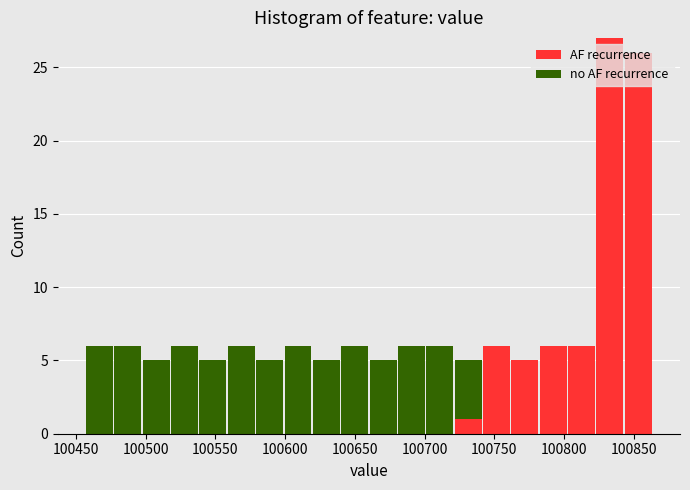

Which range on the x-axis has the tallest stacked bar (by total height)?

100825 to 100845